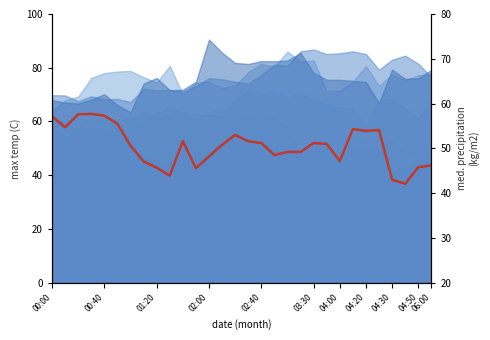

Where is the first local minimum?

00:40